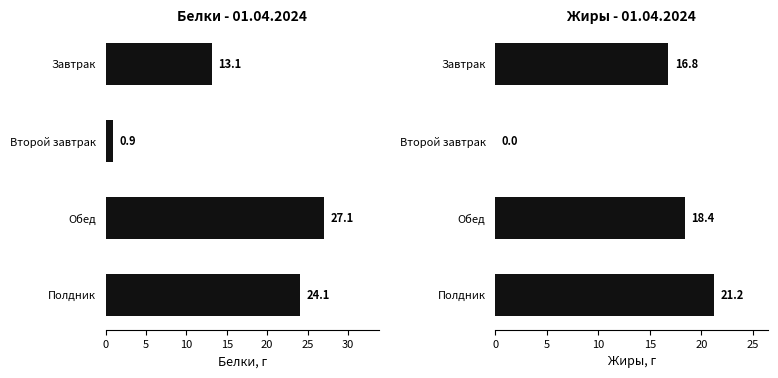

How many values in the Белки, г series exceed 24?

2